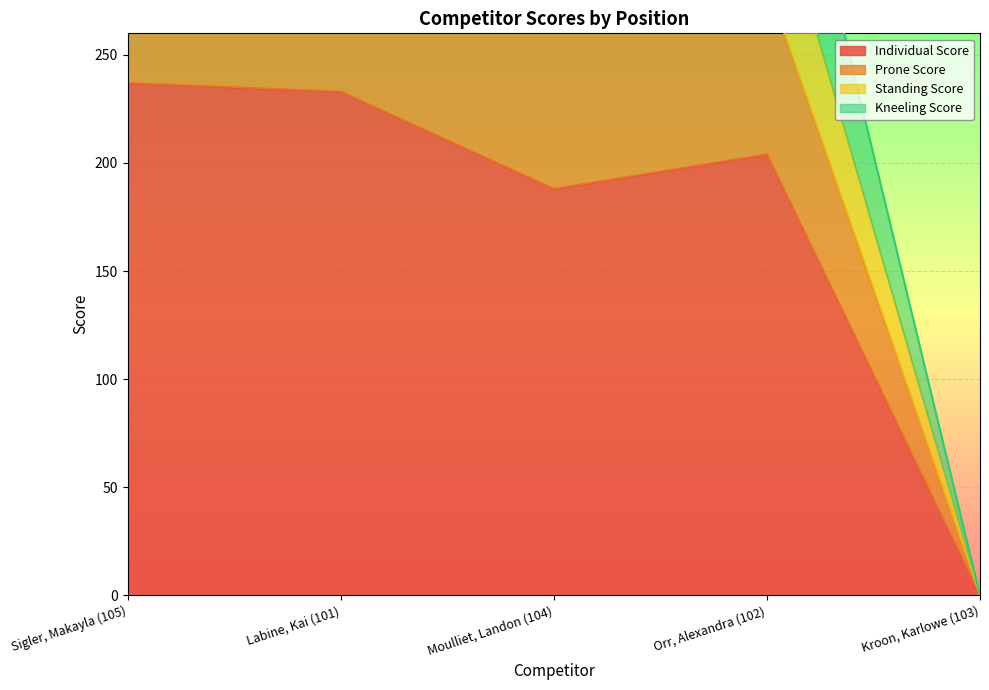

At which label does Prone Score first exceed 283?

Sigler, Makayla (105)